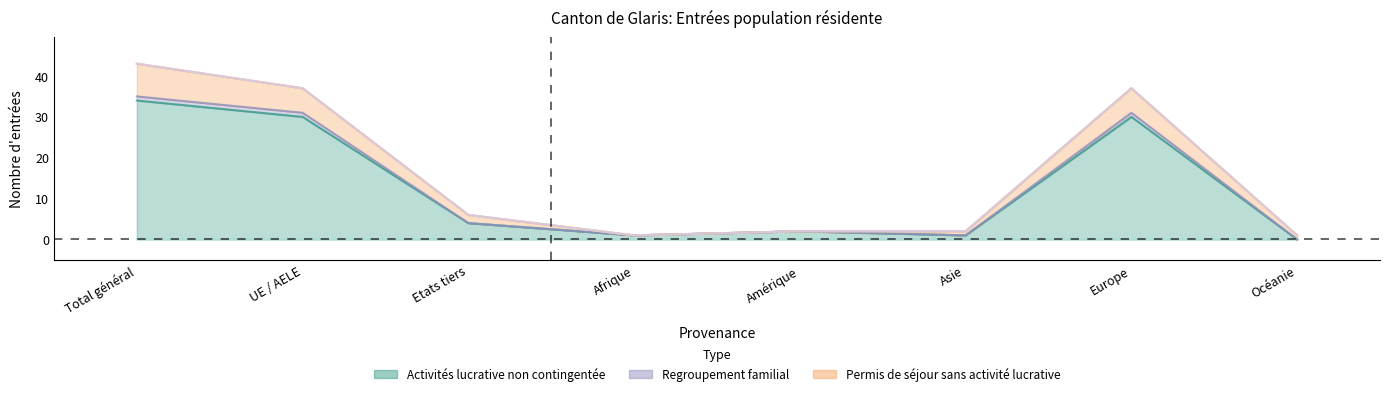

How many data points in Activités lucrative non contingentée are above 4?

3